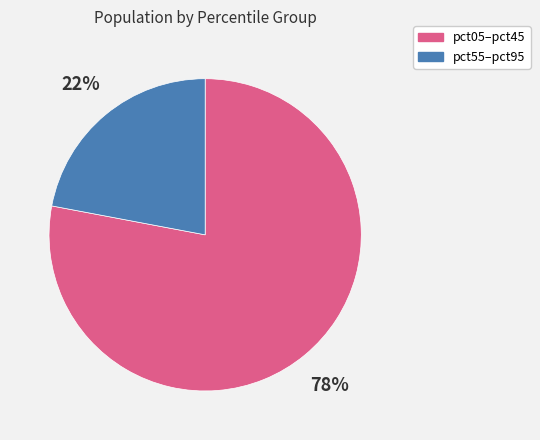

How many segments does this pie chart have?

2